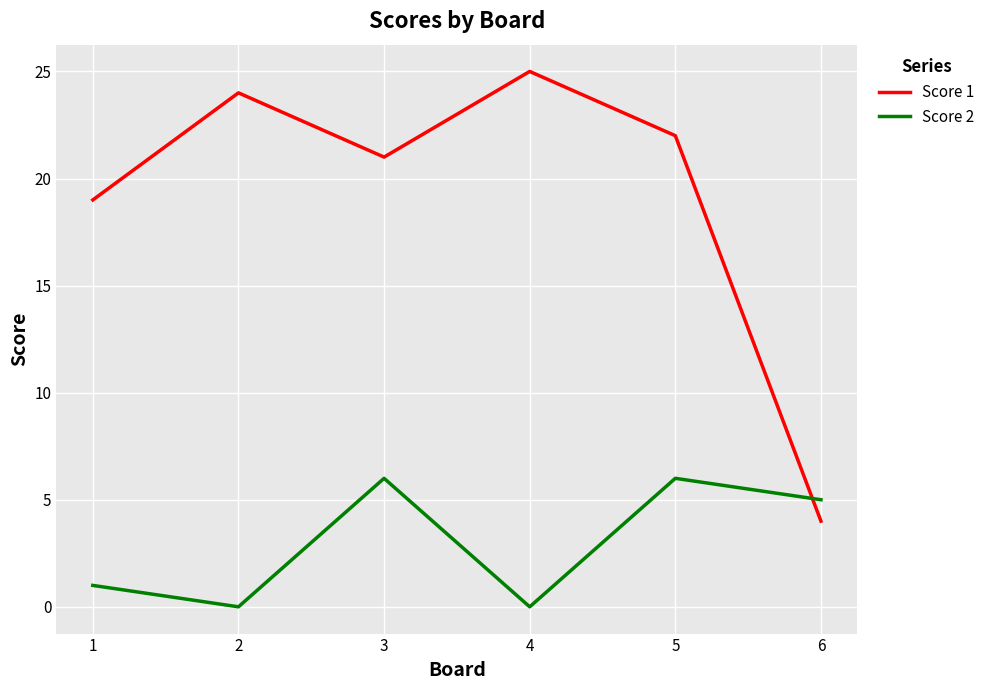

How many interior local peaks does the Score 2 series have?

2